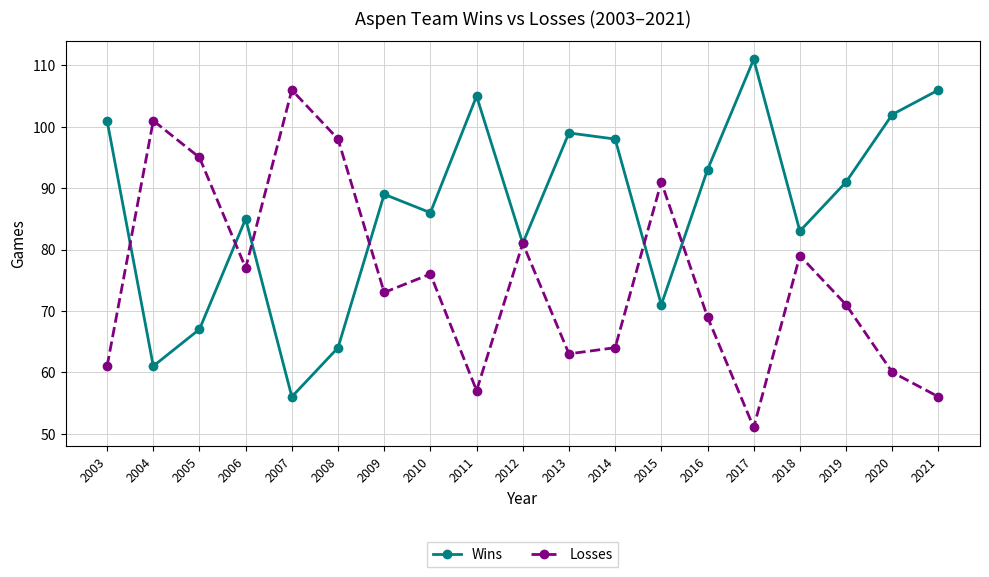

The Wins series shows 101 at 2003. True or false?

True